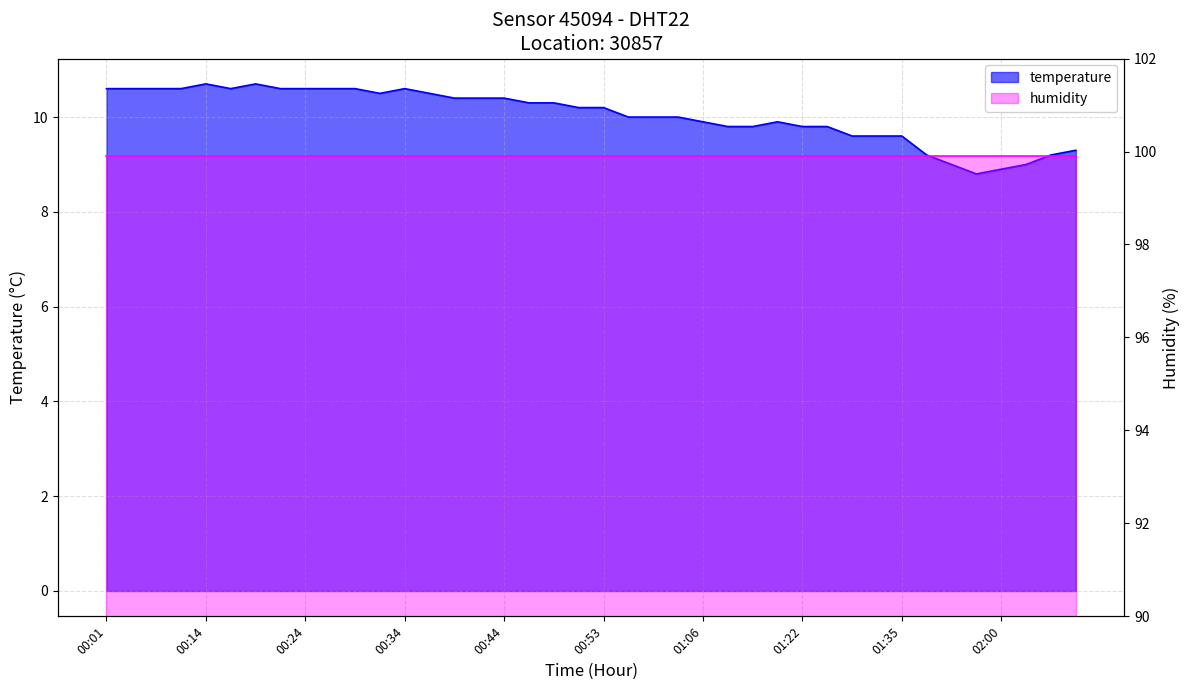

What is the label of the 40th point from the right?

00:01